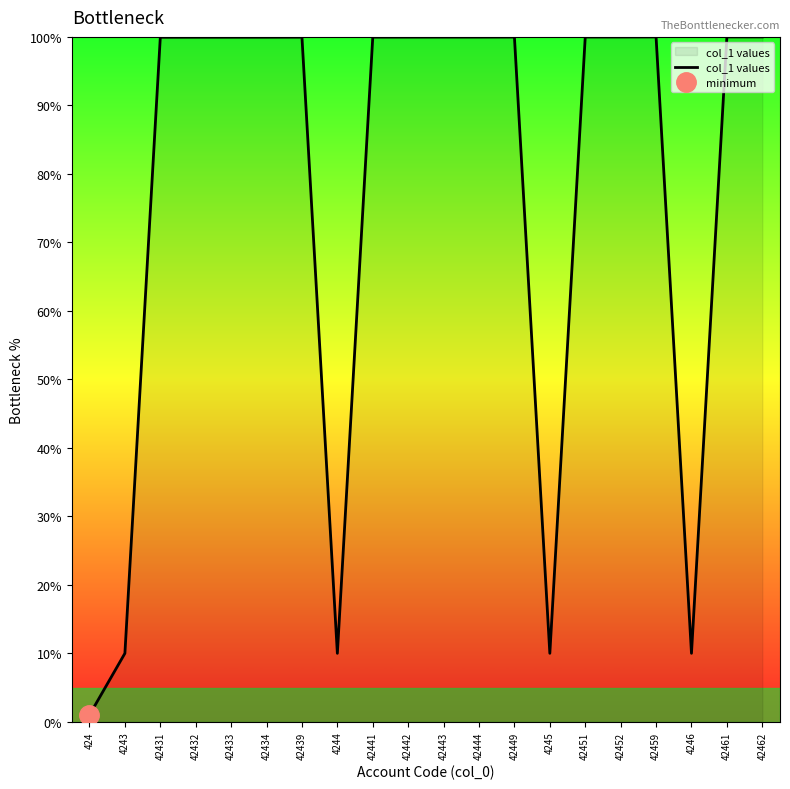

Is it true that the value at 42452 is 100.0?

True